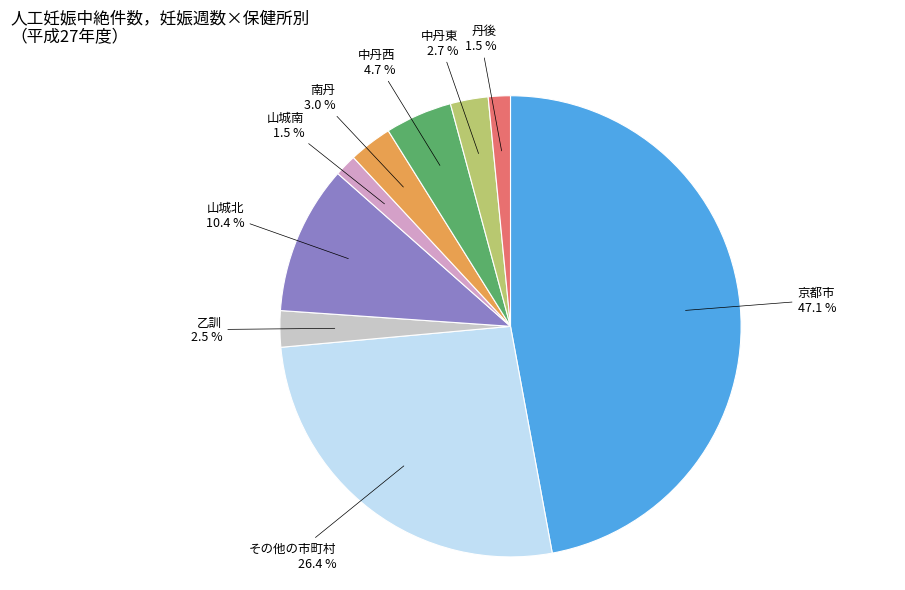

Is there a majority slice in this chart?

No